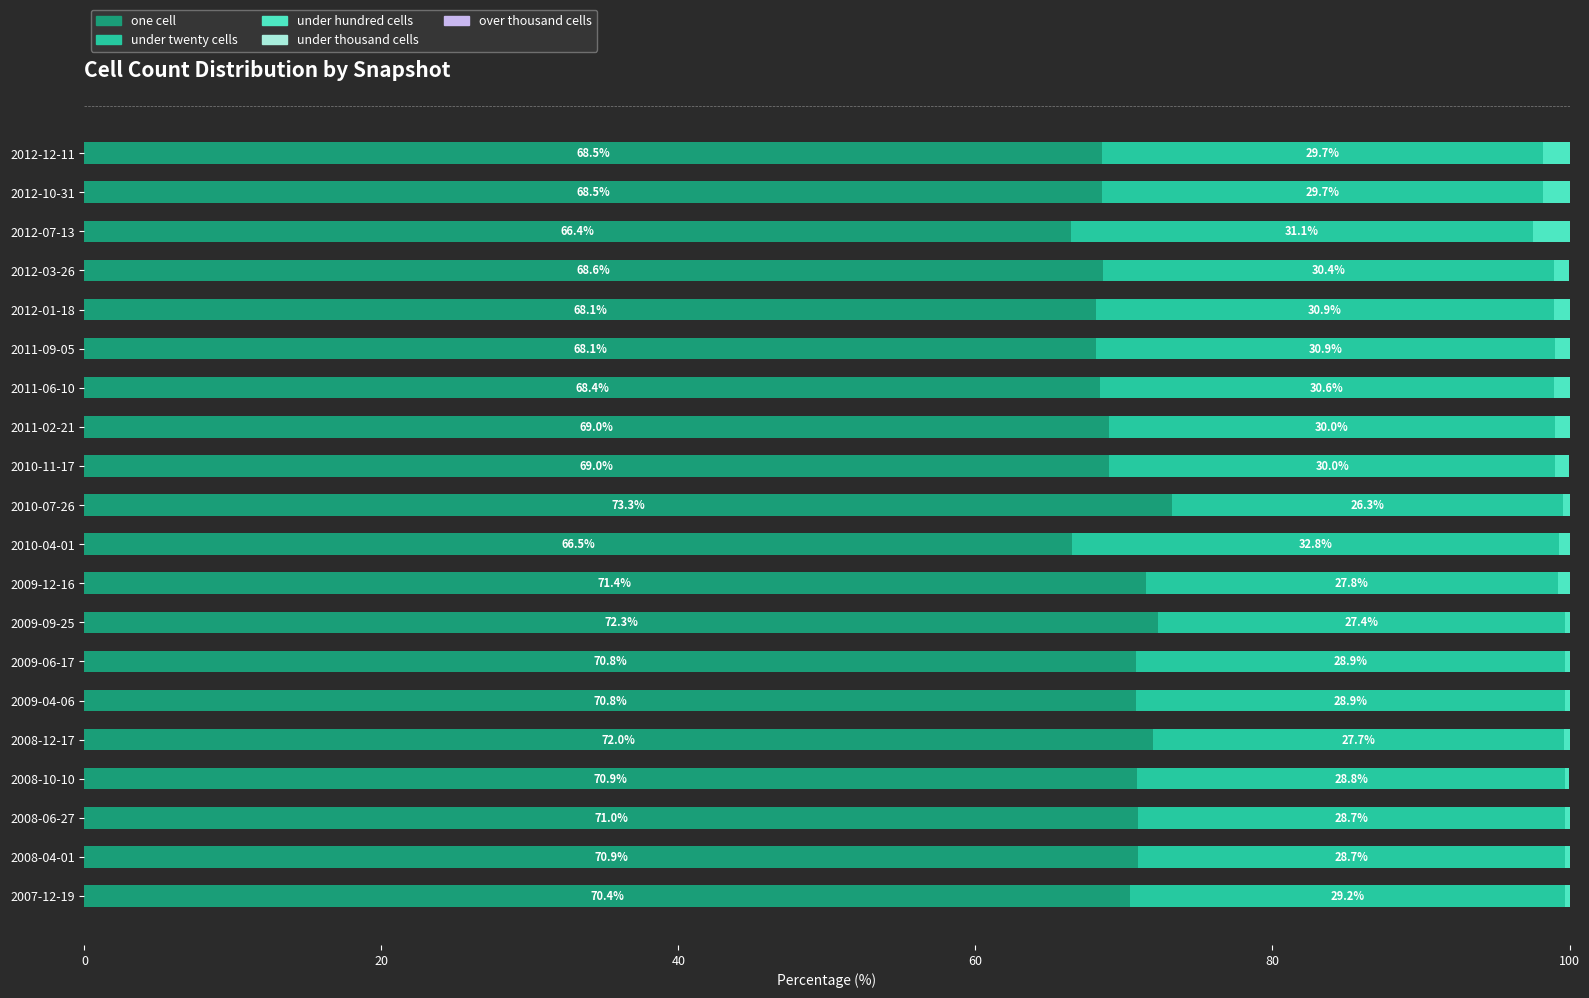

What is the total value across all series at 2011-09-05?

100.0